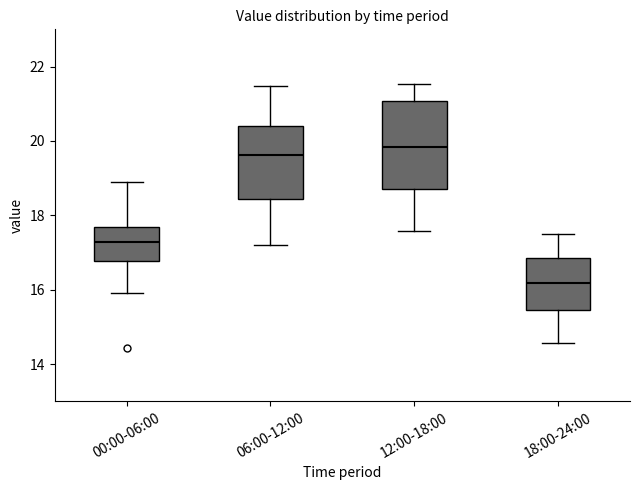

Reading left to right, read every box against the y-axis: the position of its median line, the range the box covers, and the ends of its whiskers. The values are not printed on the chart, so give them approximately, as read against the axis.

00:00-06:00: median 17.2, box 16.8 to 17.6, whiskers 16.0 to 19.0
06:00-12:00: median 19.6, box 18.4 to 20.4, whiskers 17.2 to 21.4
12:00-18:00: median 19.8, box 18.8 to 21.0, whiskers 17.6 to 21.6
18:00-24:00: median 16.2, box 15.4 to 16.8, whiskers 14.6 to 17.6